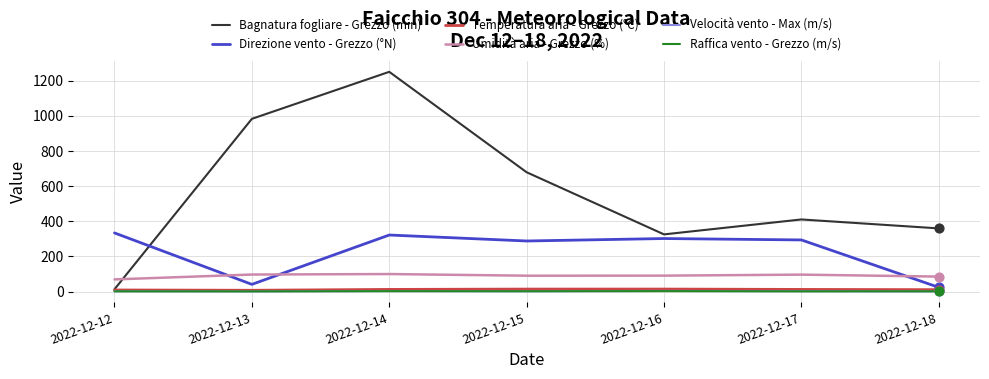

Which series has the widest spread of values?

Bagnatura fogliare - Grezzo (min)